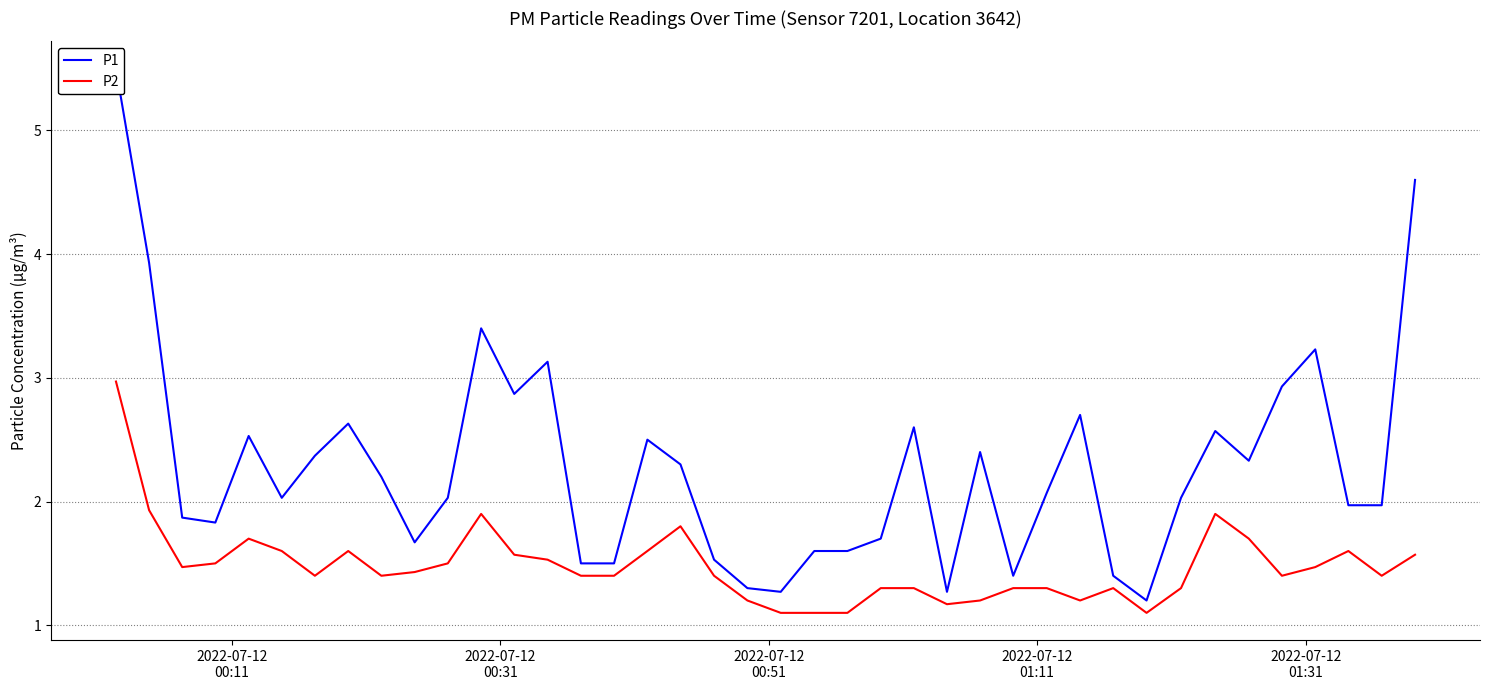

What is the lowest value of the P2 series?

1.1